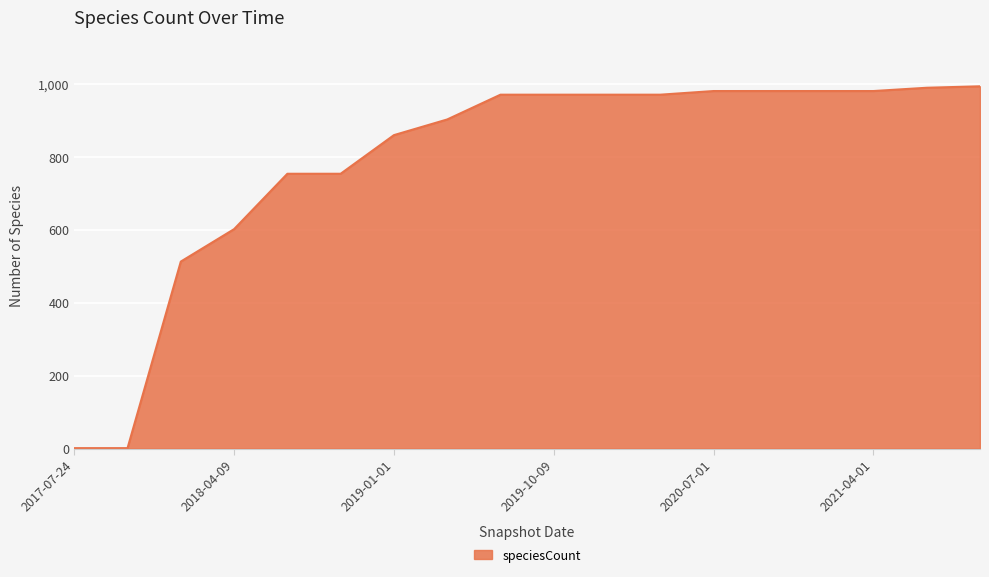

What is the greatest value displayed?

994